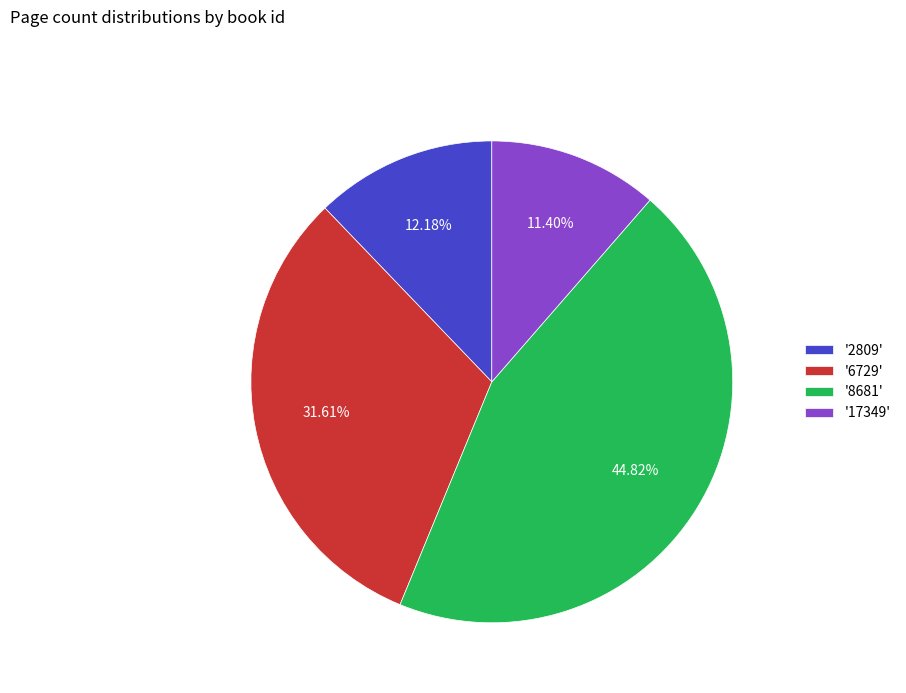

Is '2809' the majority of the pie?

No